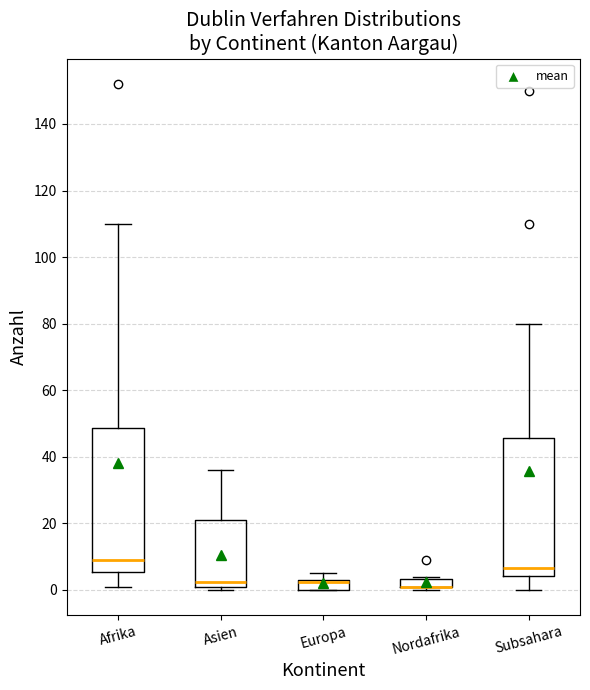

Where does the median line of the box for Afrika sit on the y-axis? The values are not printed on the chart, so give them approximately, as read against the axis.

10